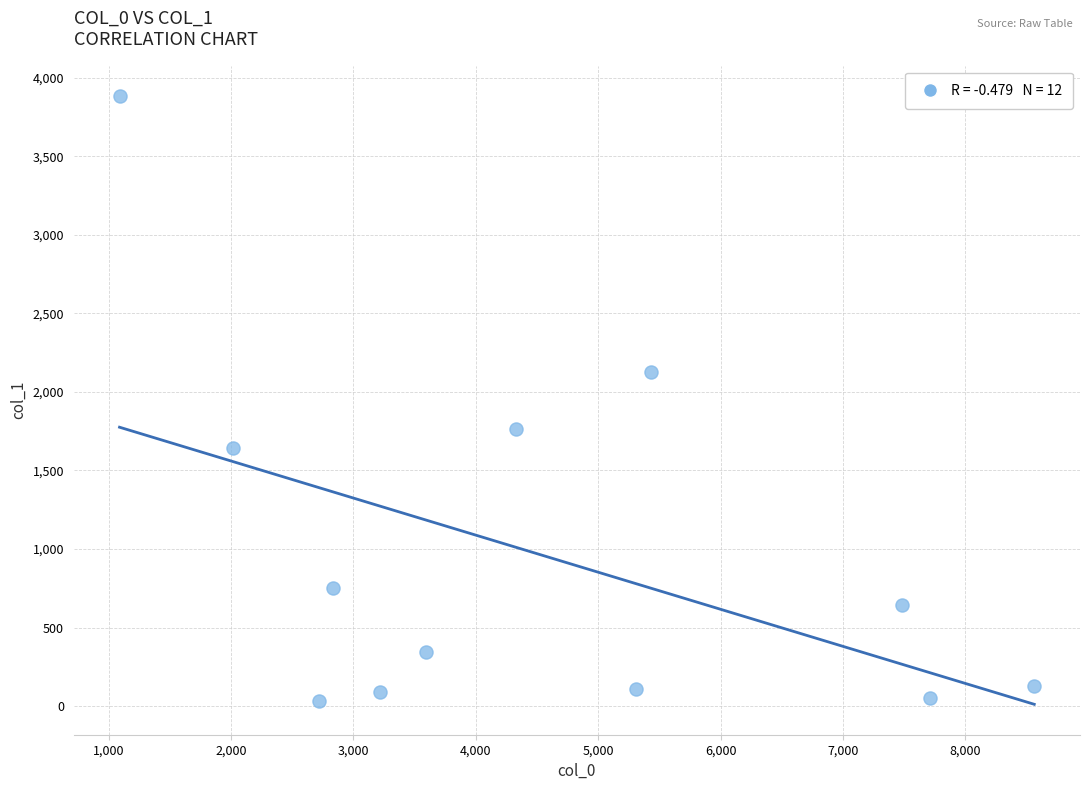

What is the range of X values (max minus min)?

7477.1